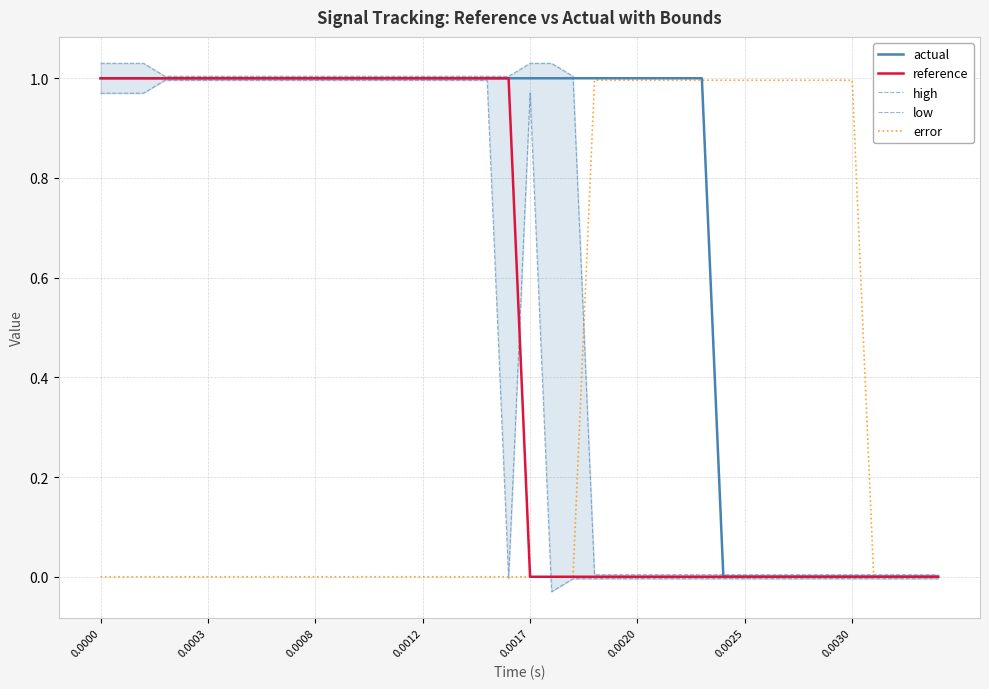

What is the sum of all reference values?

20.0